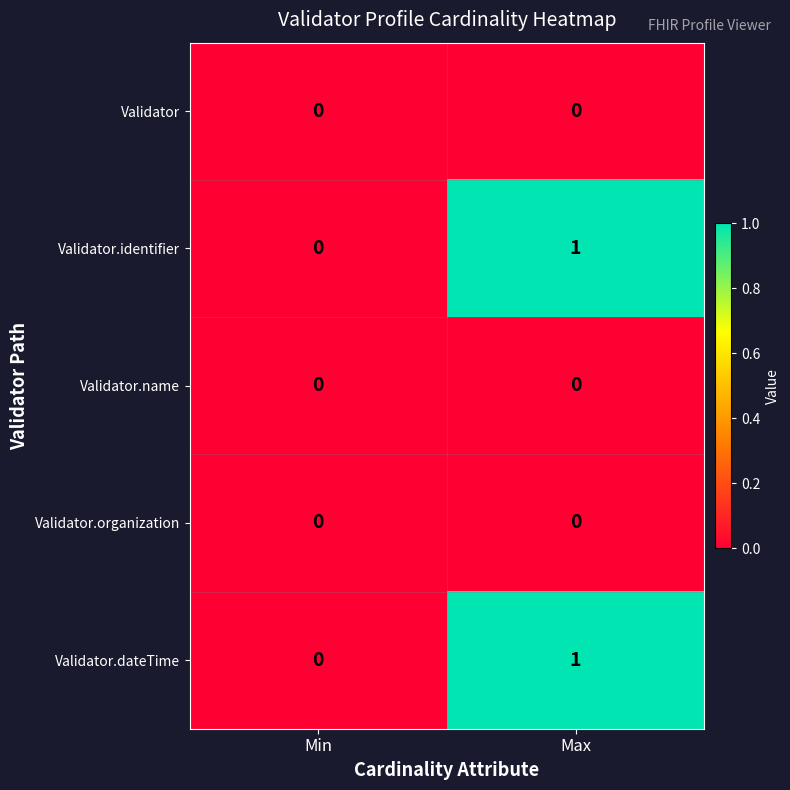

The value of Validator.name at Min is 0. True or false?

True